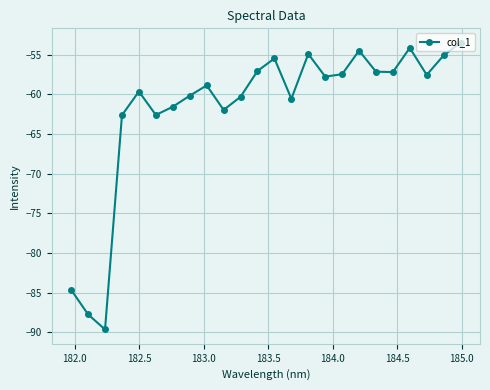

What is the smallest value displayed?

-89.6